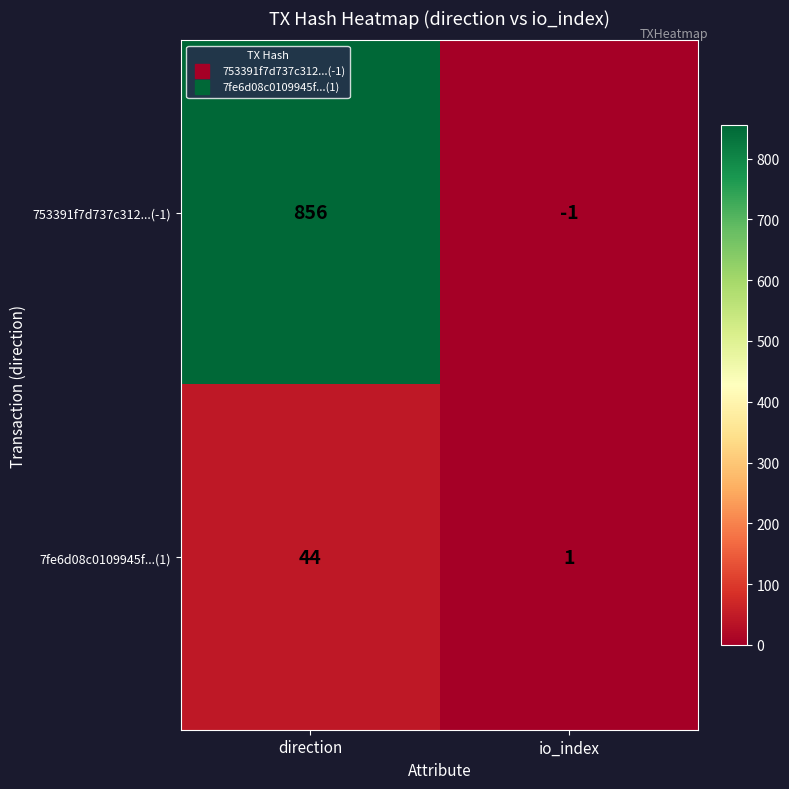

Which series has the largest total across all categories?

753391f7d737c312...(-1)